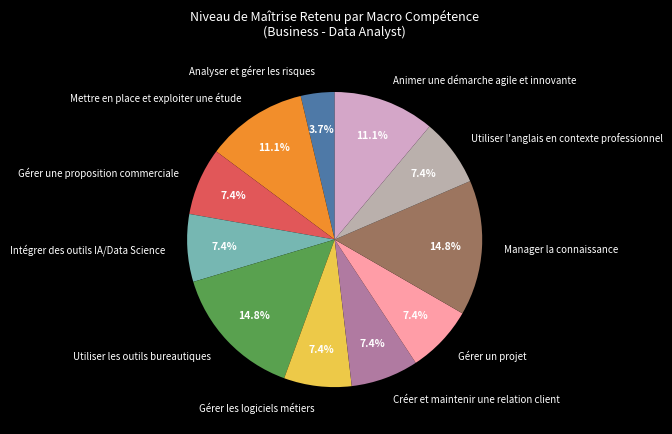

What percentage is the Utiliser l'anglais en contexte professionnel slice, to the nearest percent?

7%